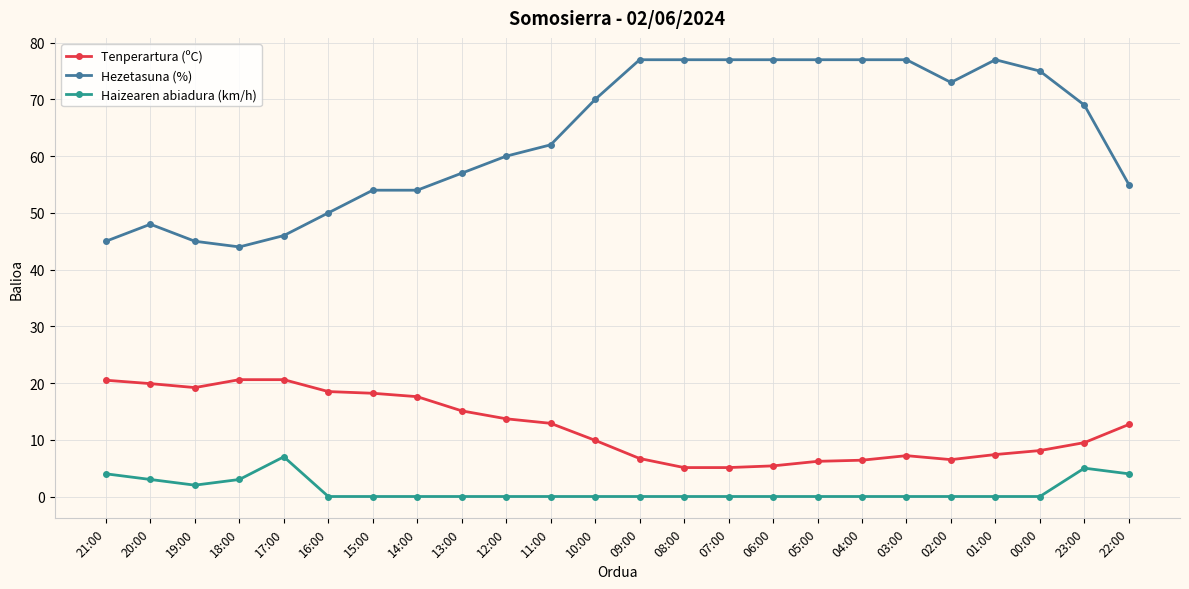

True or false: Tenperartura (ºC) and Hezetasuna (%) intersect in this chart.

False